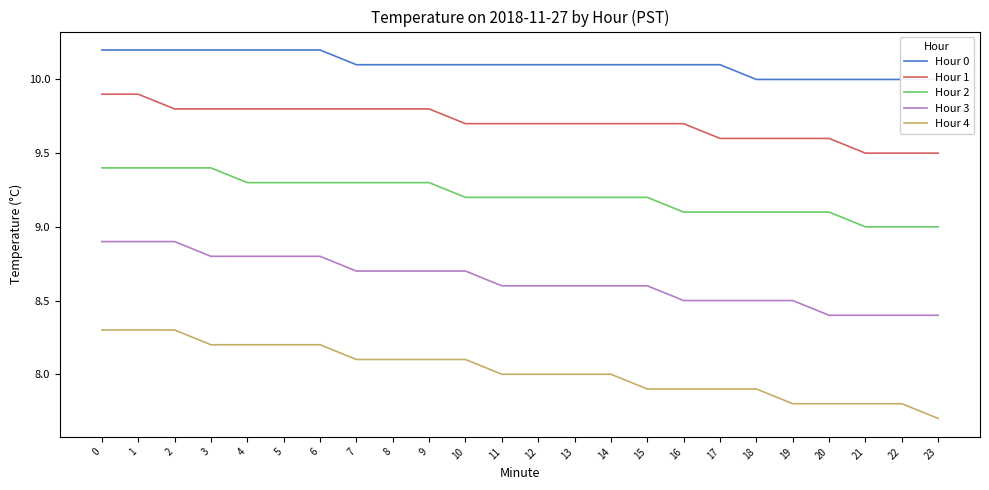

Count the number of data series in this chart.

5